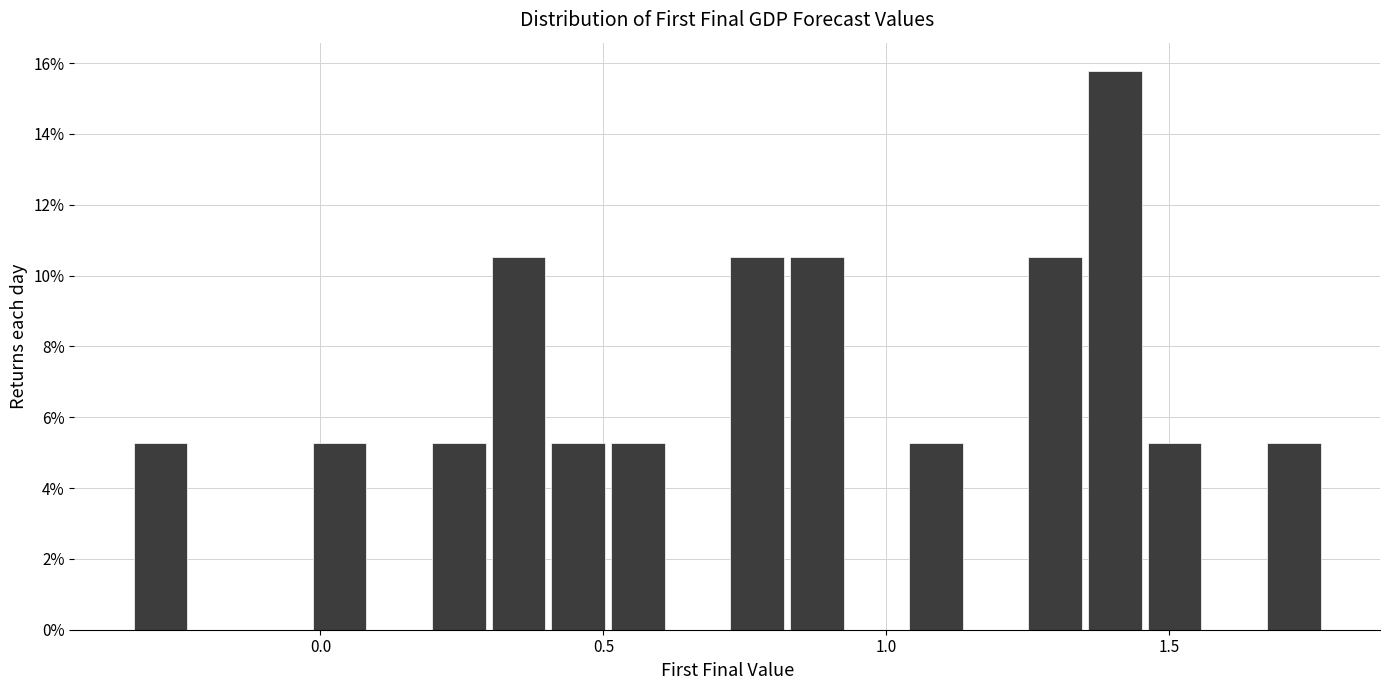

Around what value on the x-axis is the tallest bar? Give the approximate position of its centre, as read against the axis.

1.40